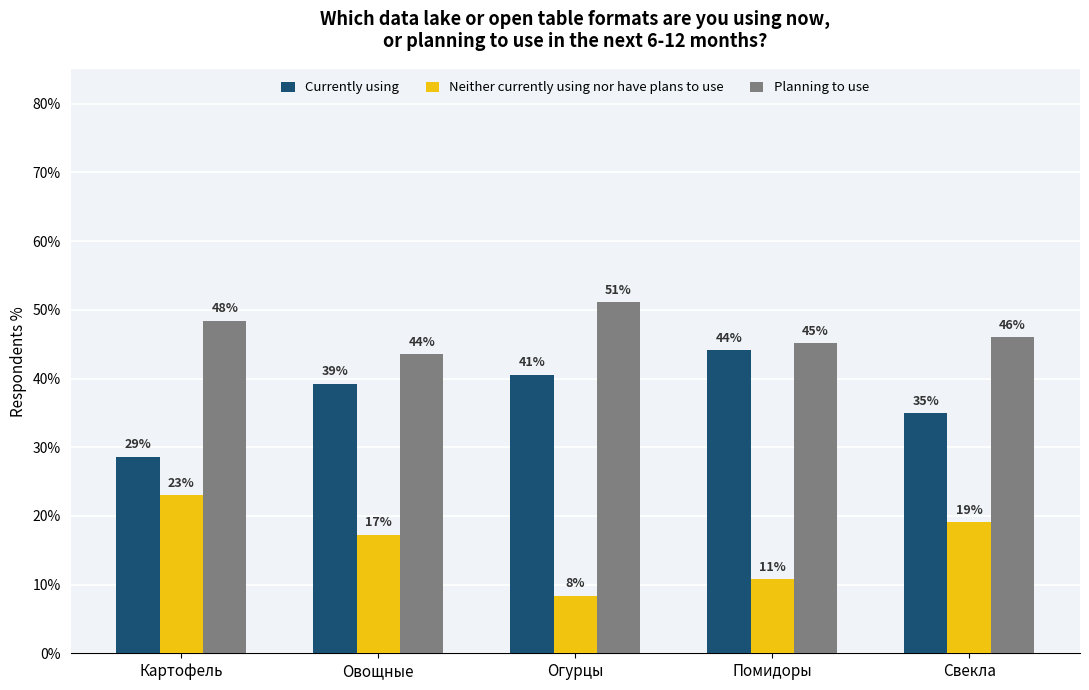

What is the label of the 5th bar from the right?

Картофель